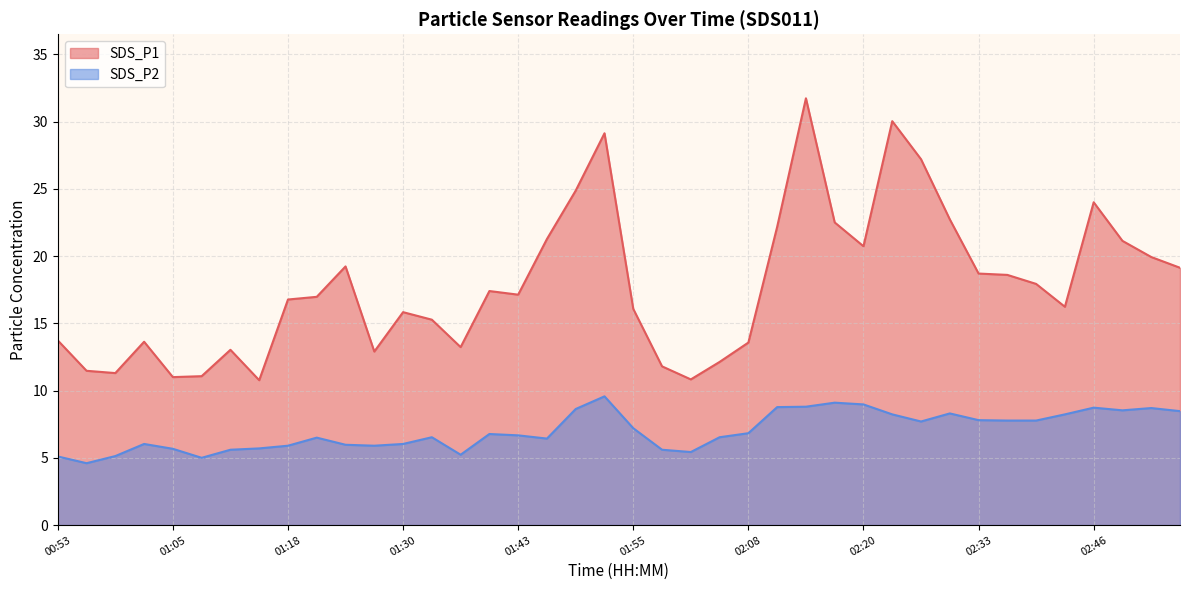

What is the total value across all series at 00:53?

18.8